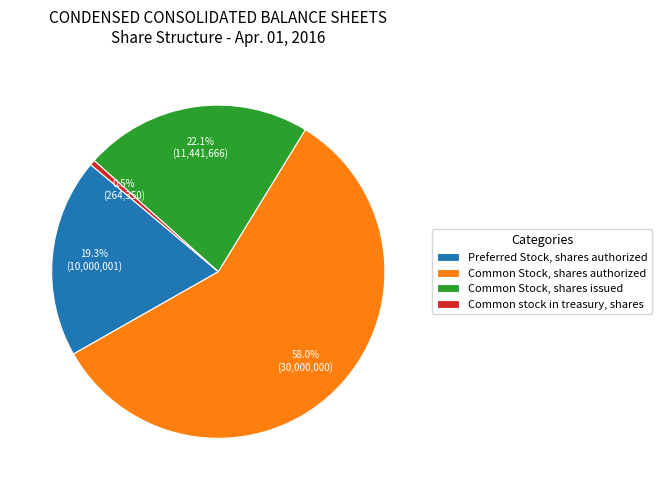

Which has a higher value, Preferred Stock, shares authorized or Common stock in treasury, shares?

Preferred Stock, shares authorized